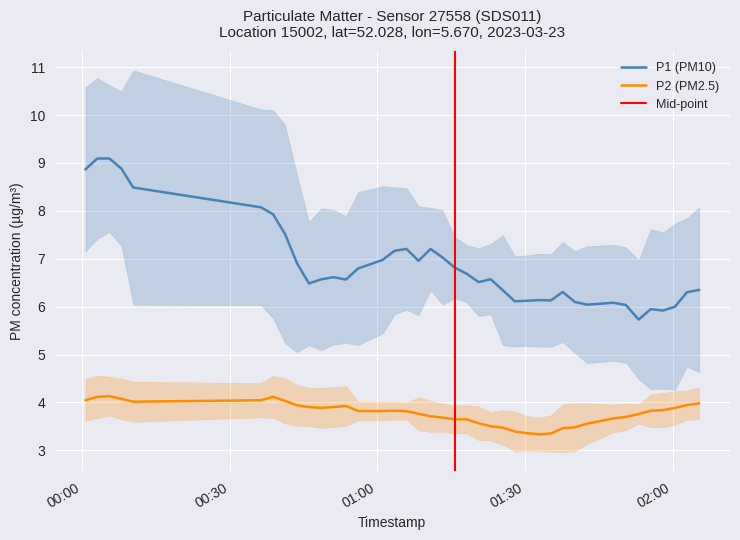

The value of P2 at 2023-03-23T00:36:20 is 6.4. True or false?

False